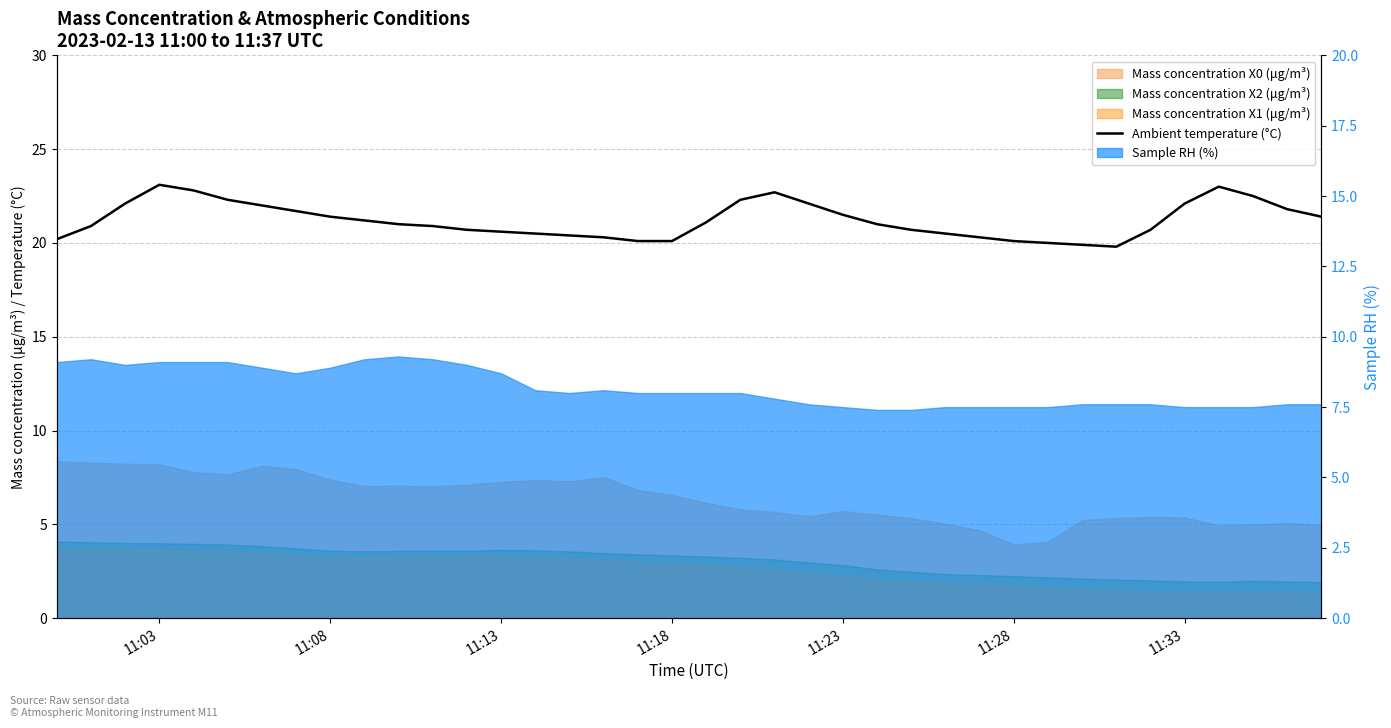

How many interior local valleys (lower than both neighbors) does the data have?

1